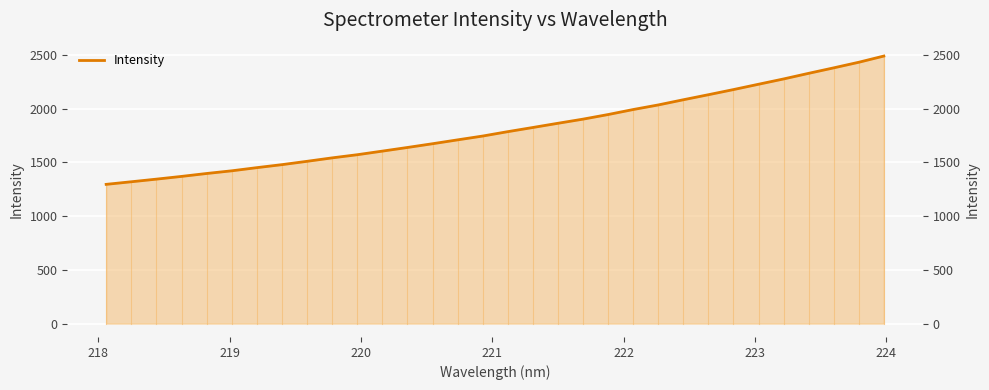

What is the difference between the second highest and minimum values?

1136.7